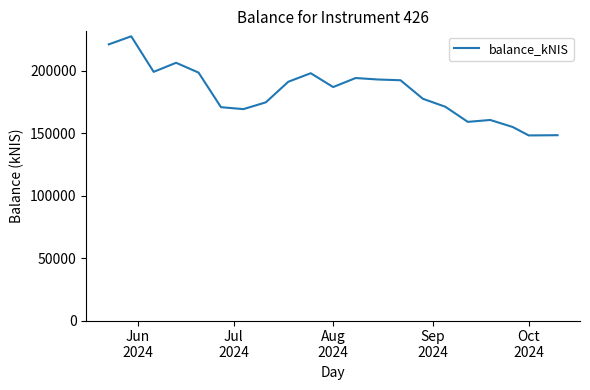

How many categories are shown in the chart?

21